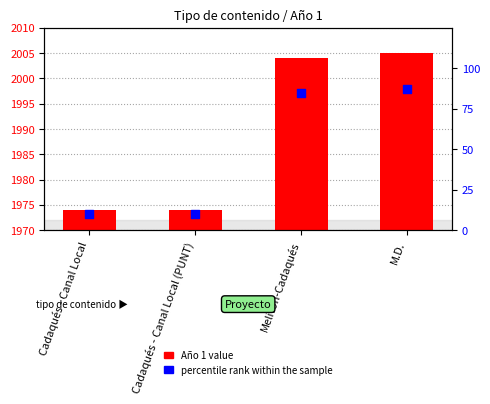

At which category is the sum across all series the highest?

M.D.